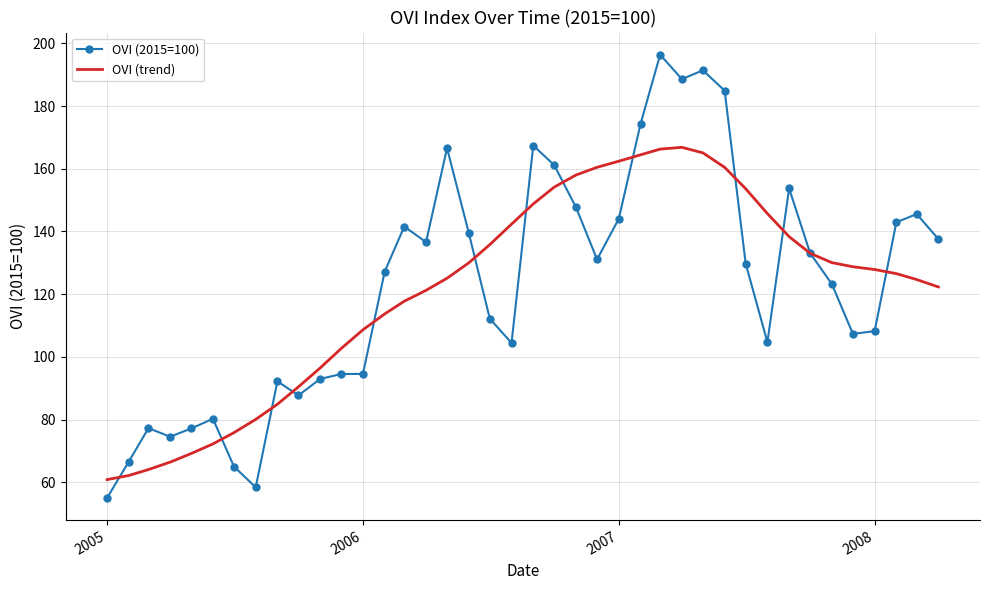

Which series has the widest spread of values?

OVI (2015=100)